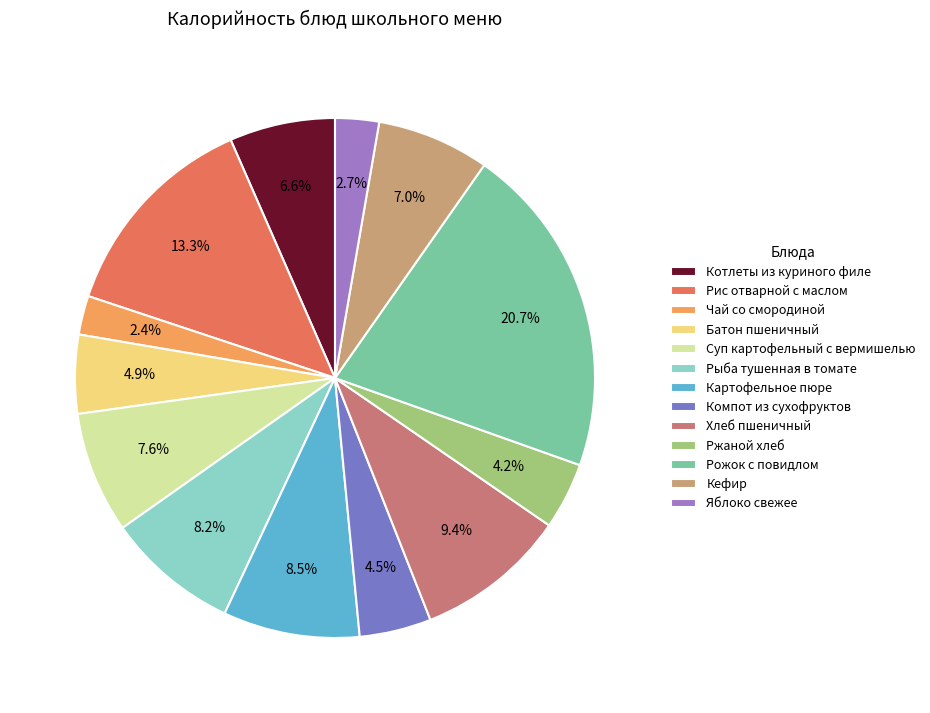

True or false: Картофельное пюре accounts for 18% of the total.

False